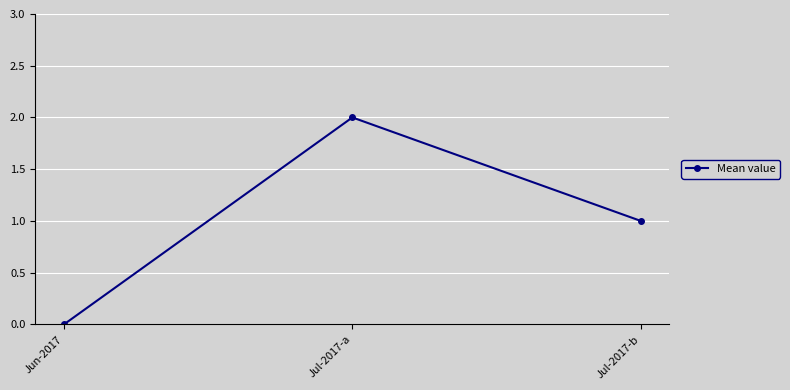

List the labels in order of value, smallest first.

Jun-2017, Jul-2017-b, Jul-2017-a